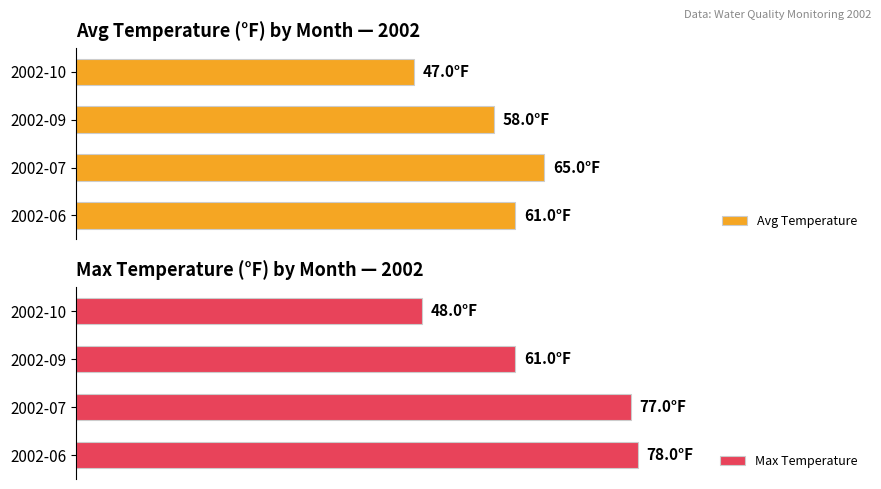

True or false: Avg Temperature has a value of 22 at 2002-09.

False